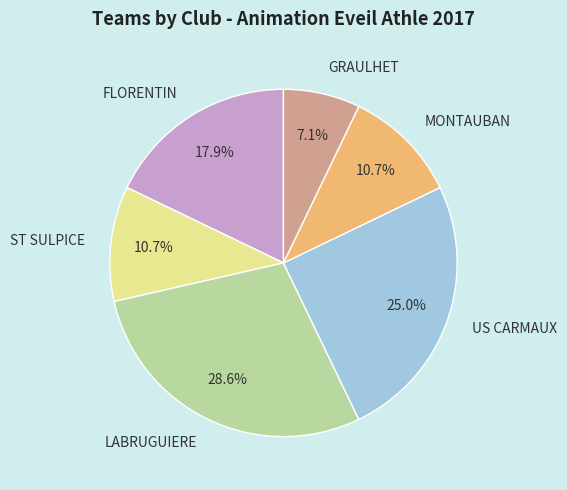

What is the smallest slice in the pie chart?

GRAULHET